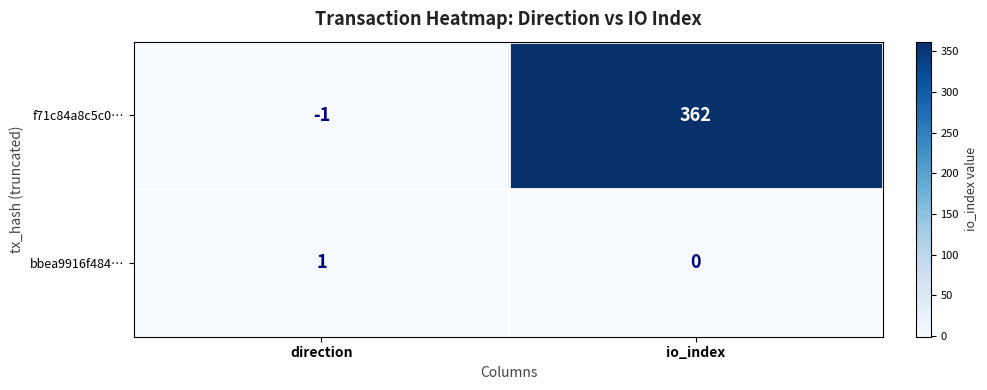

What is the spread (max minus min) of values at io_index?

362